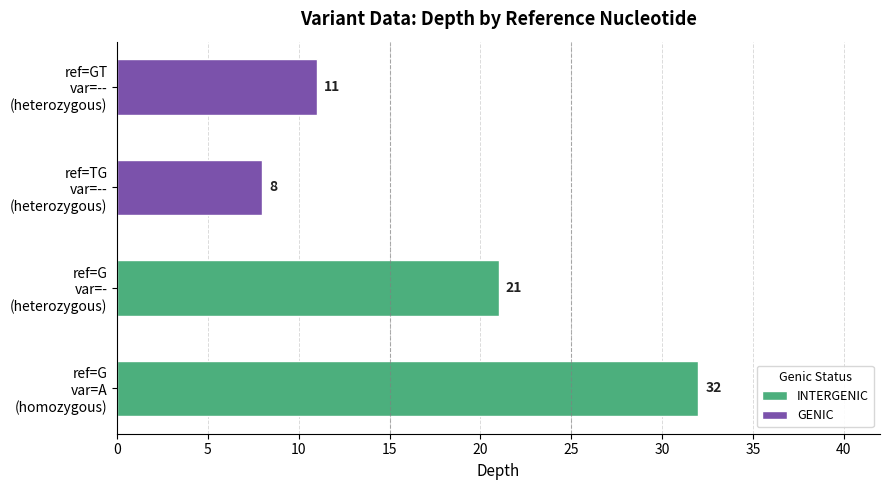

What is the value of the GENIC bar at the 2nd from the left?

11